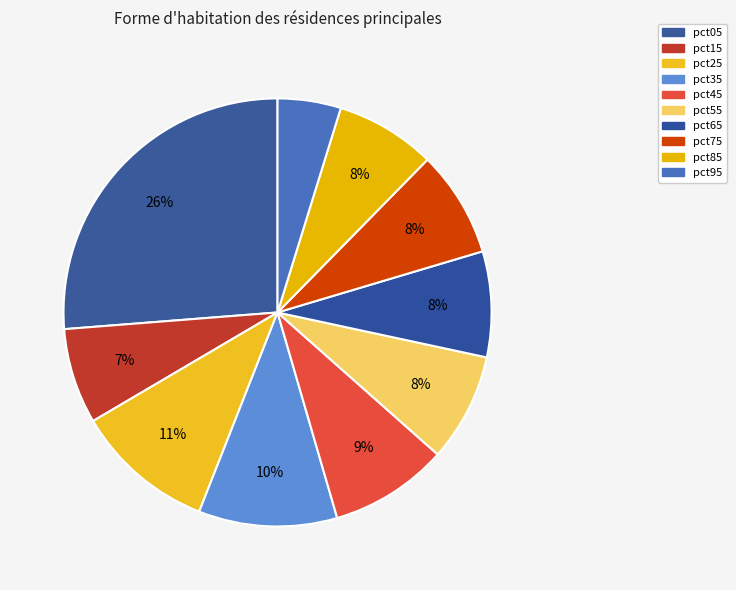

How many slices are in this pie chart?

10